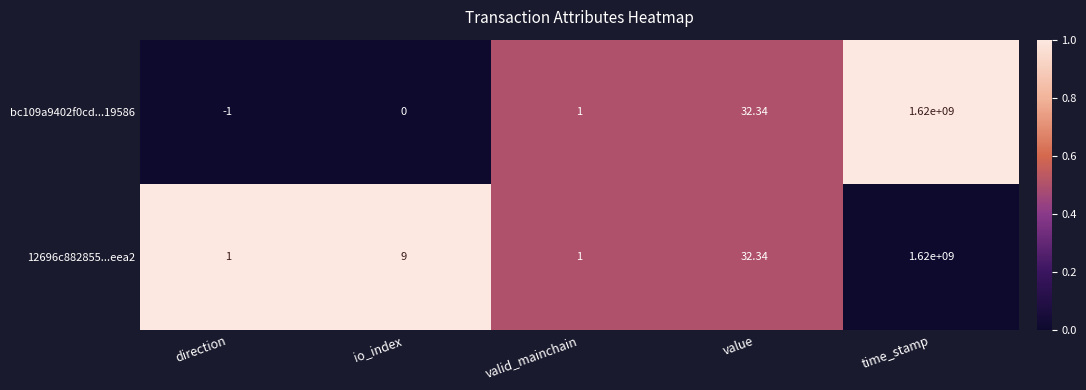

Which label corresponds to the largest value in the chart?

time_stamp